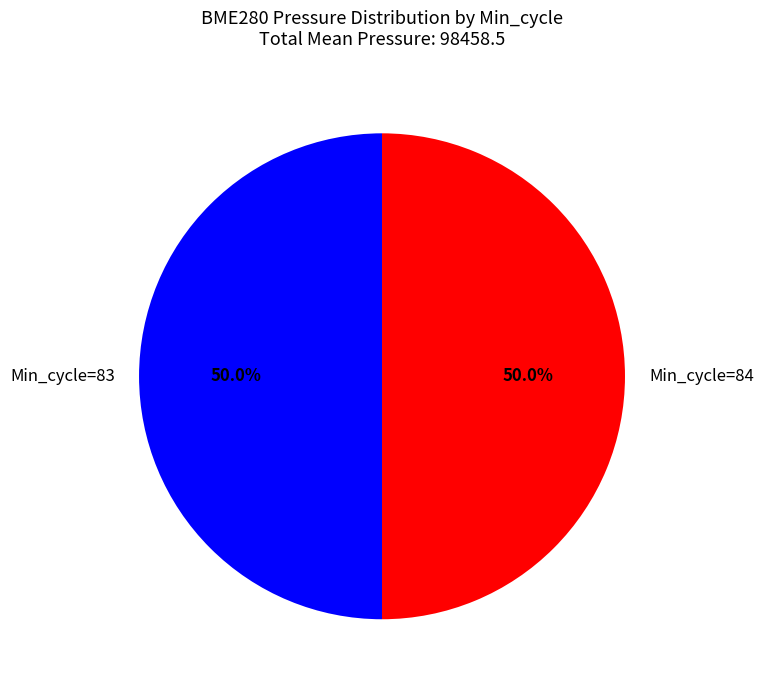

What is the ratio of the value at Min_cycle=83 to the value at Min_cycle=84?

1.0